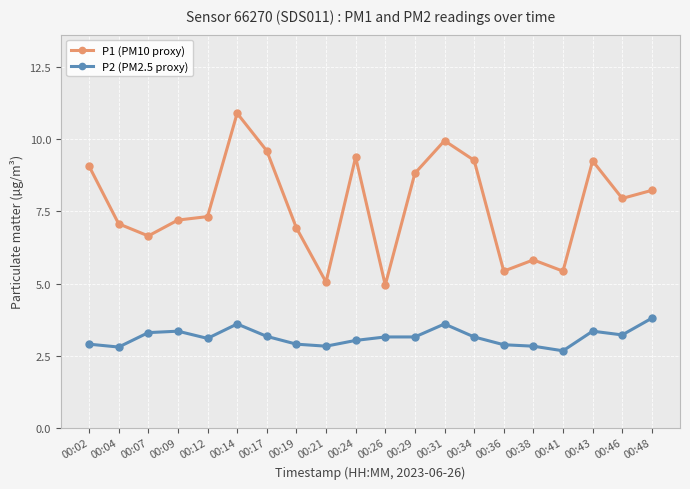

What is the sum of all P2 (PM2.5 proxy) values?

62.8